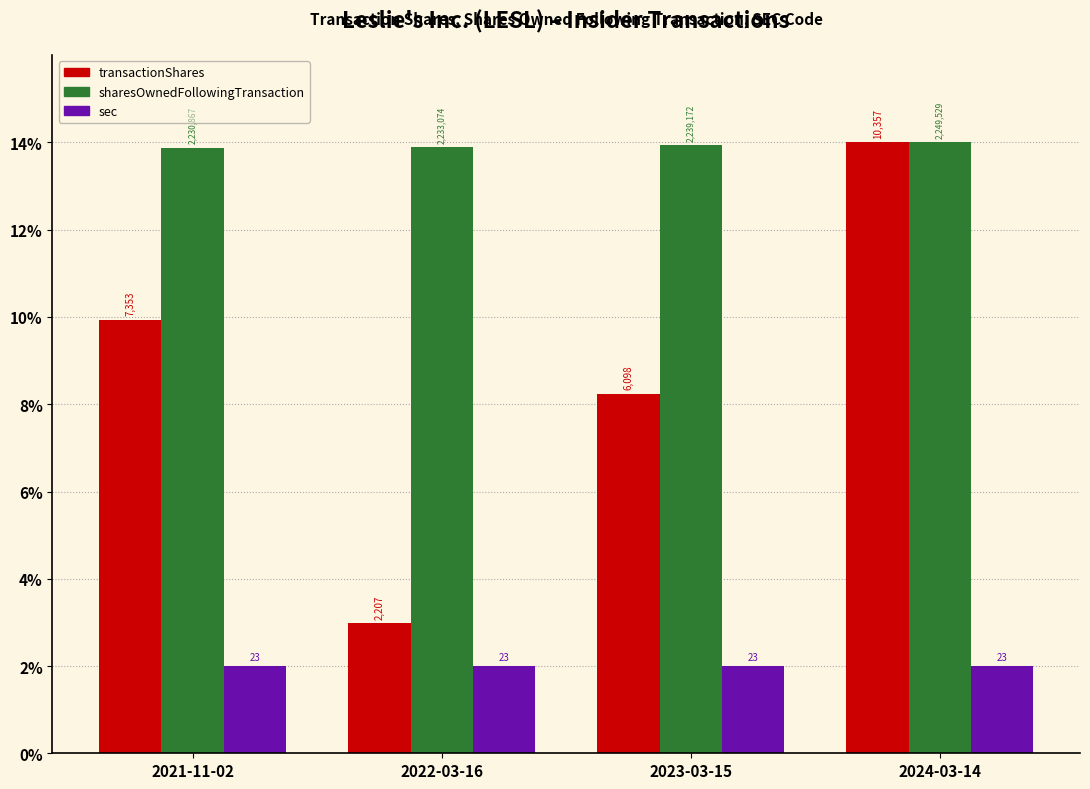

Does the chart contain any negative values?

No